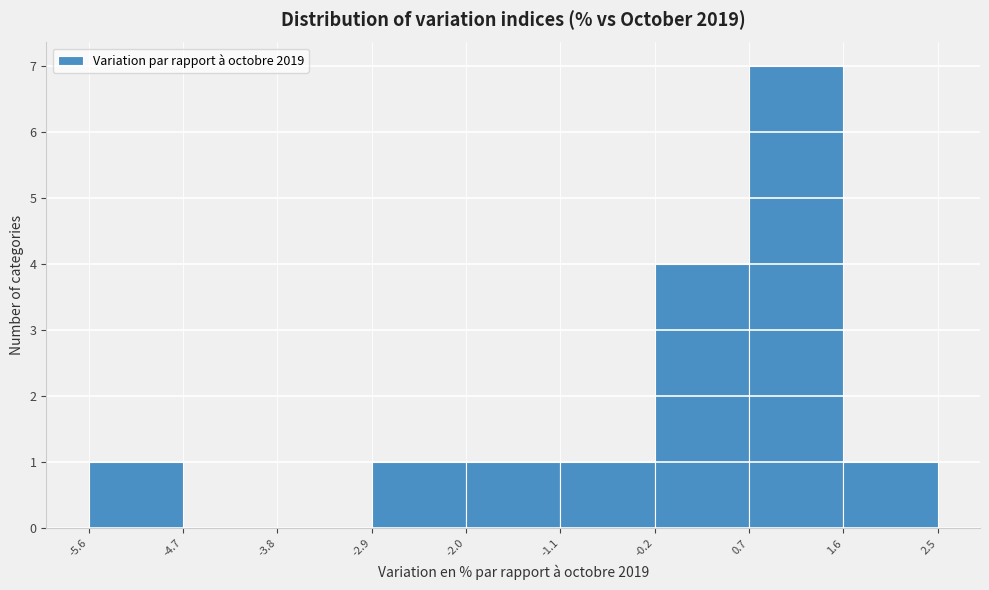

Reading left to right, transcribe this chart: for each bar, give the range it covers on the x-axis and its height. The values are not printed on the chart, so give them approximately, as read against the axis.

-5.6 to -4.7: 1
-4.7 to -3.8: 0
-3.8 to -2.9: 0
-2.9 to -2.0: 1
-2.0 to -1.1: 1
-1.1 to -0.2: 1
-0.2 to 0.7: 4
0.7 to 1.6: 7
1.6 to 2.5: 1